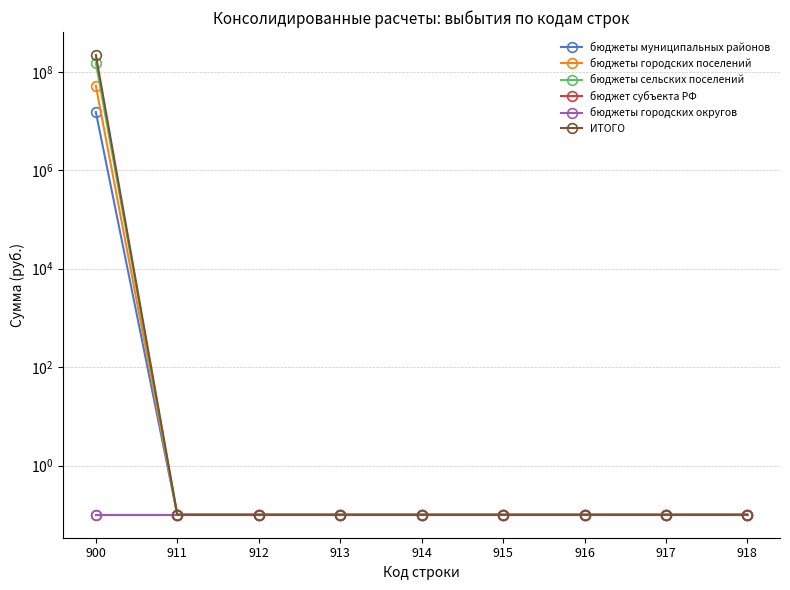

True or false: ИТОГО has more than 2 interior local peaks.

False